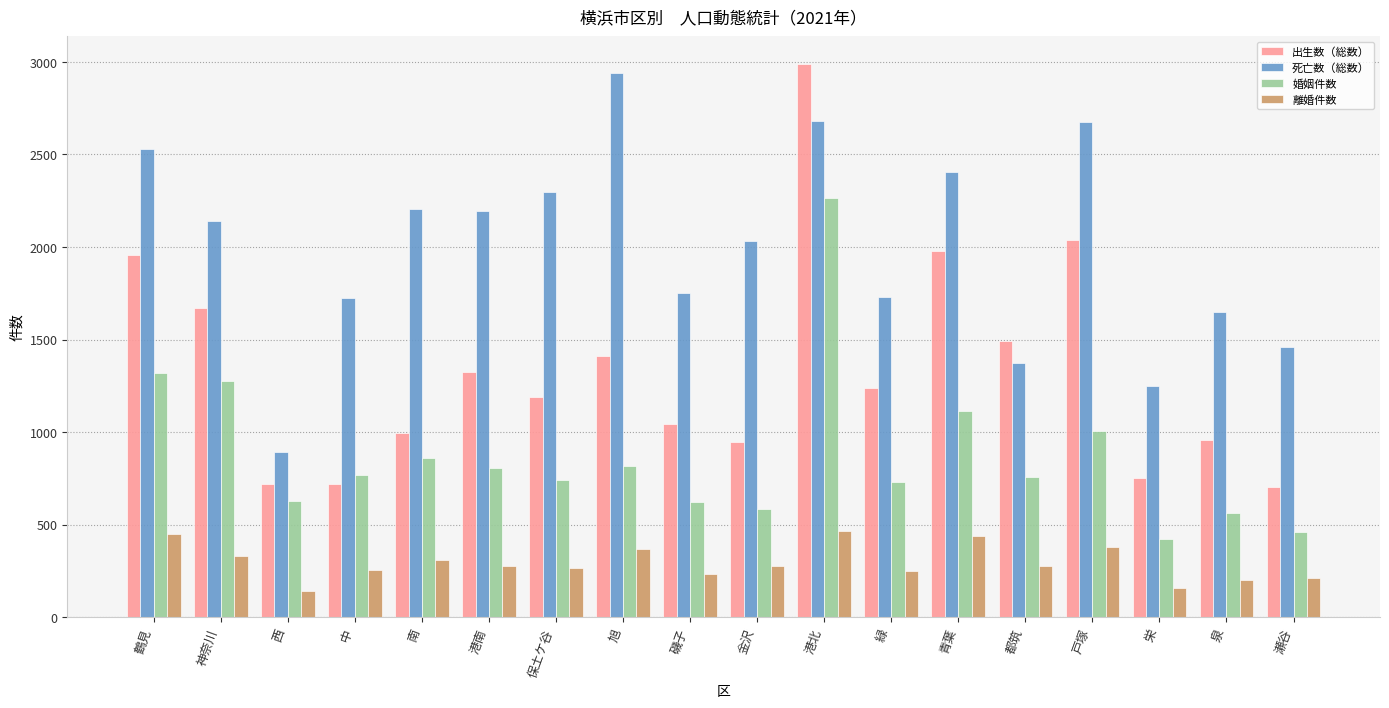

The value of 離婚件数 at 瀬谷 is 212. True or false?

True